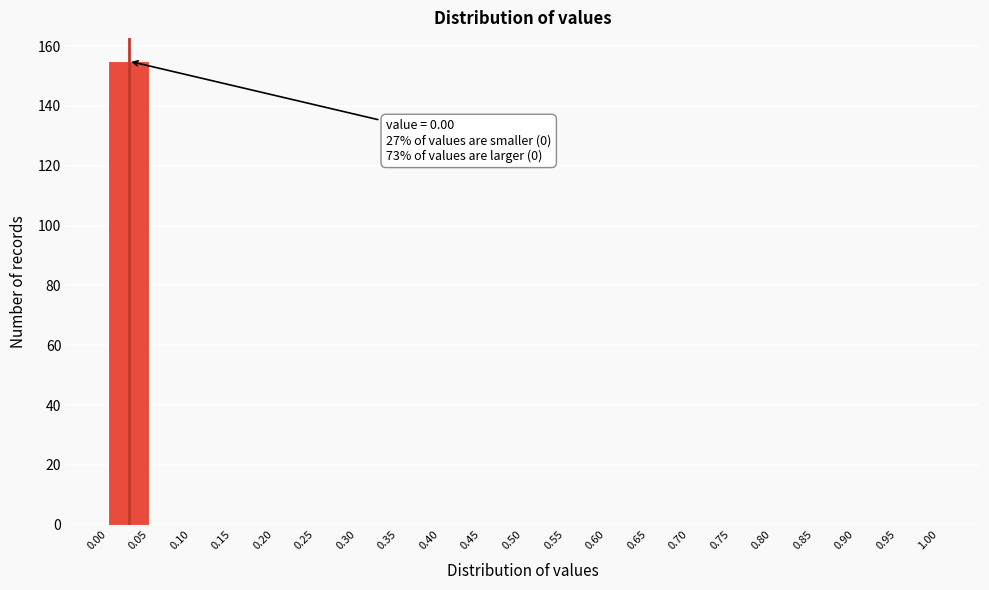

Which range on the x-axis has the tallest bar?

0.00 to 0.05